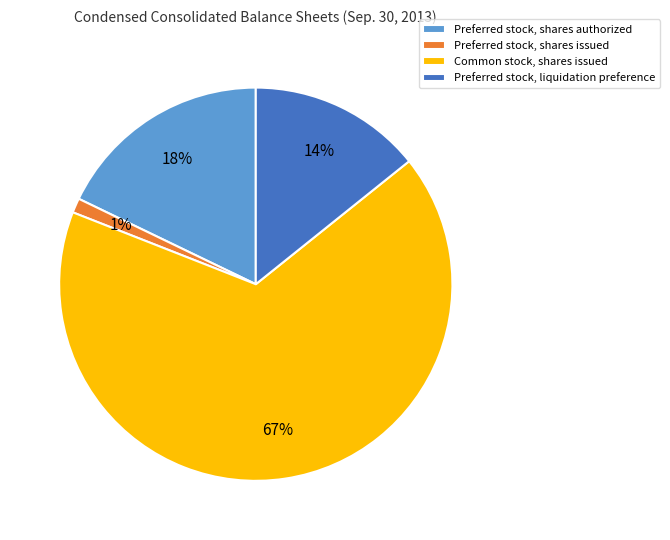

True or false: Common stock, shares issued accounts for 60% of the total.

False